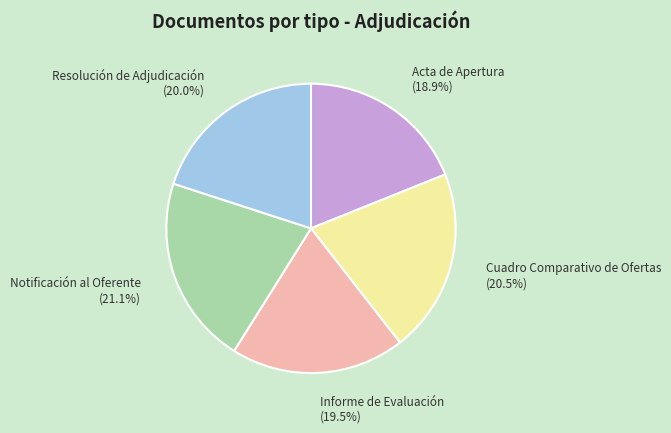

How many slices are in this pie chart?

5